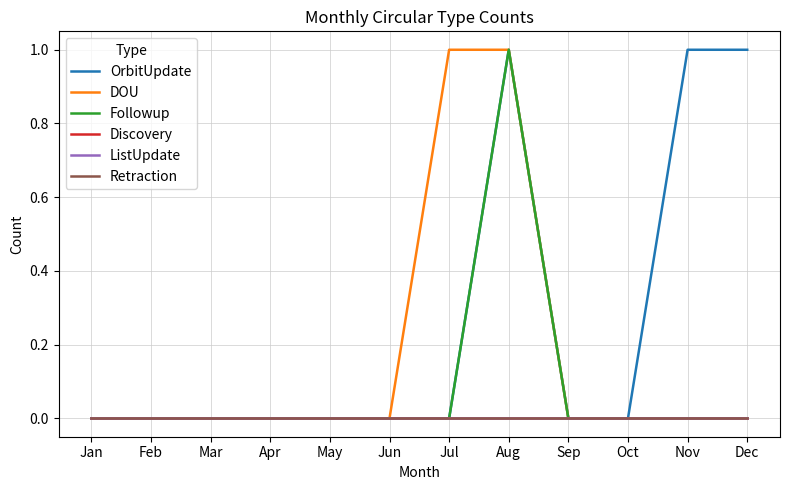

Between Nov and Feb, which is larger?

Nov